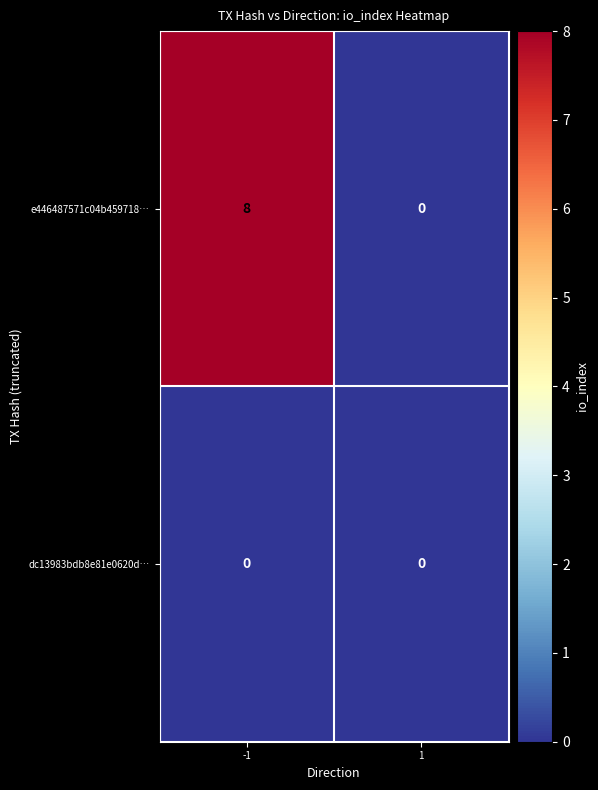

Reading left to right, transcribe all the data shown in this chart.

e446487571c04b459718…: 8	0
dc13983bdb8e81e0620d…: 0	0